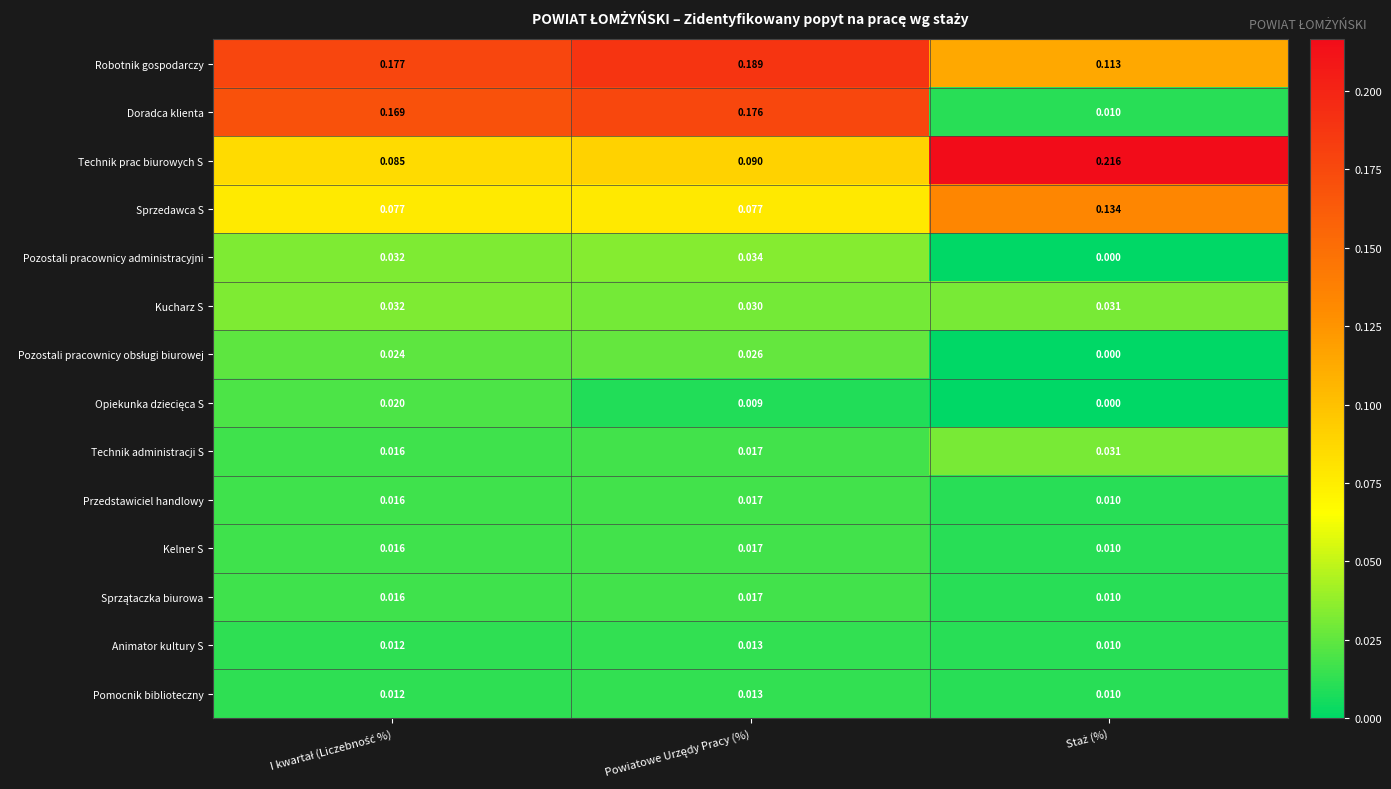

Which series has the widest spread of values?

Doradca klienta